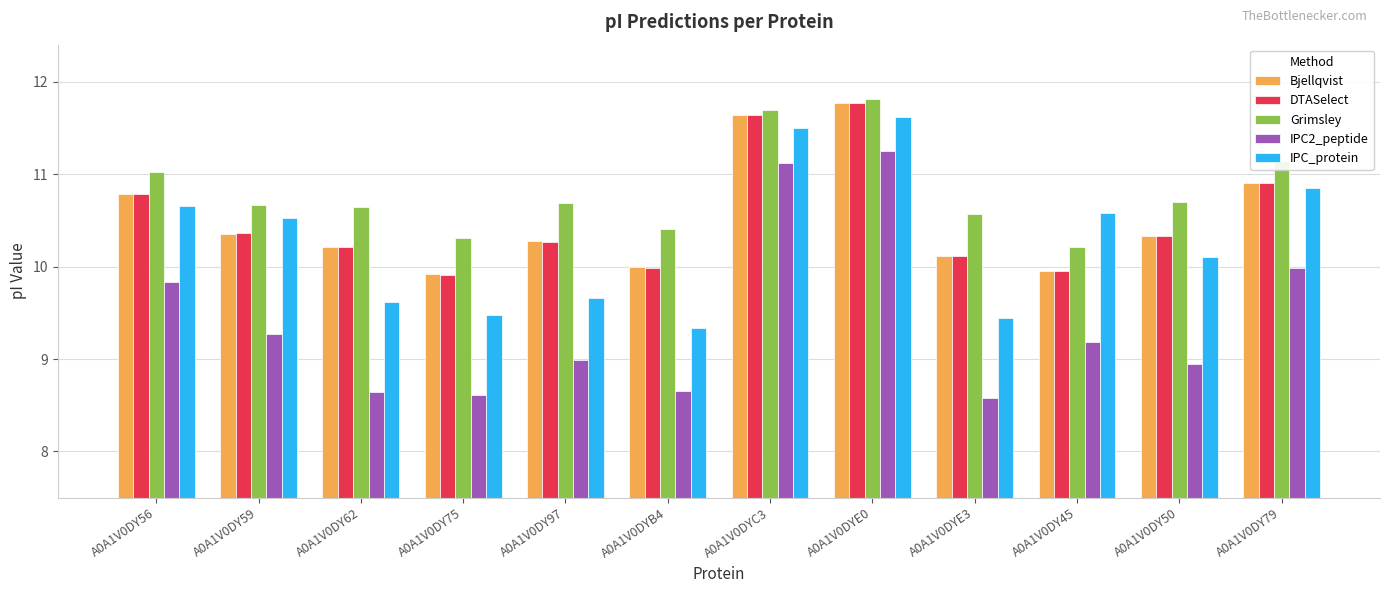

Are the bars grouped side by side (vs. stacked)?

Yes